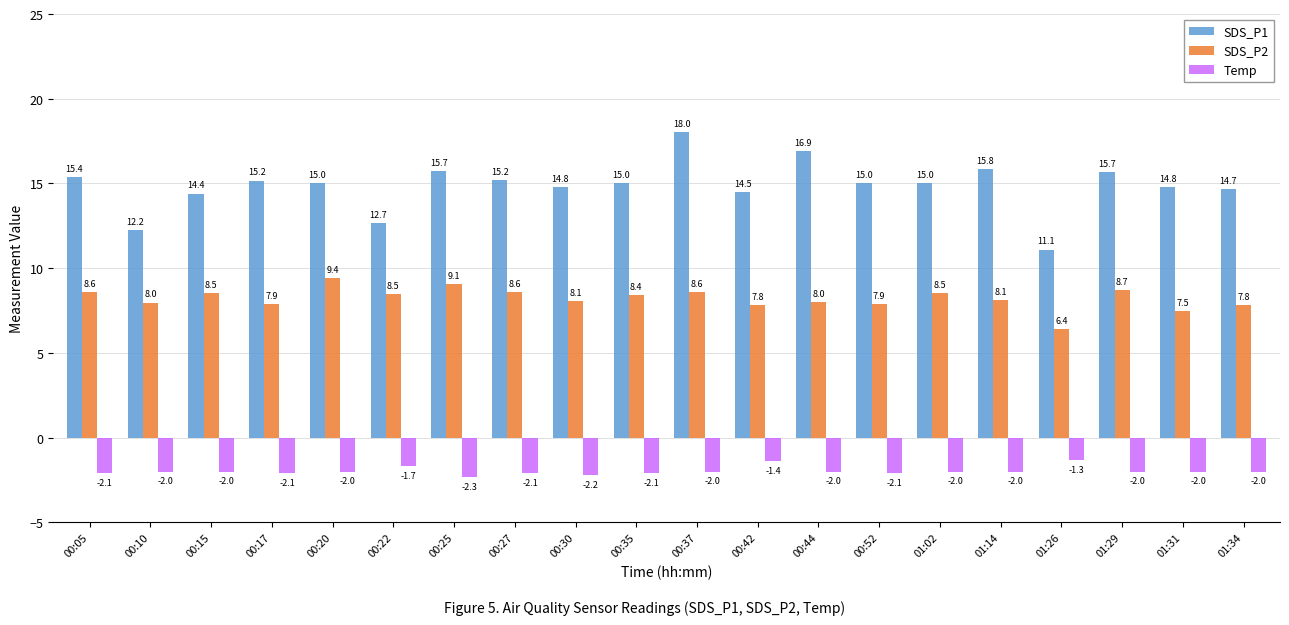

What is the label of the 10th bar from the left?

00:35